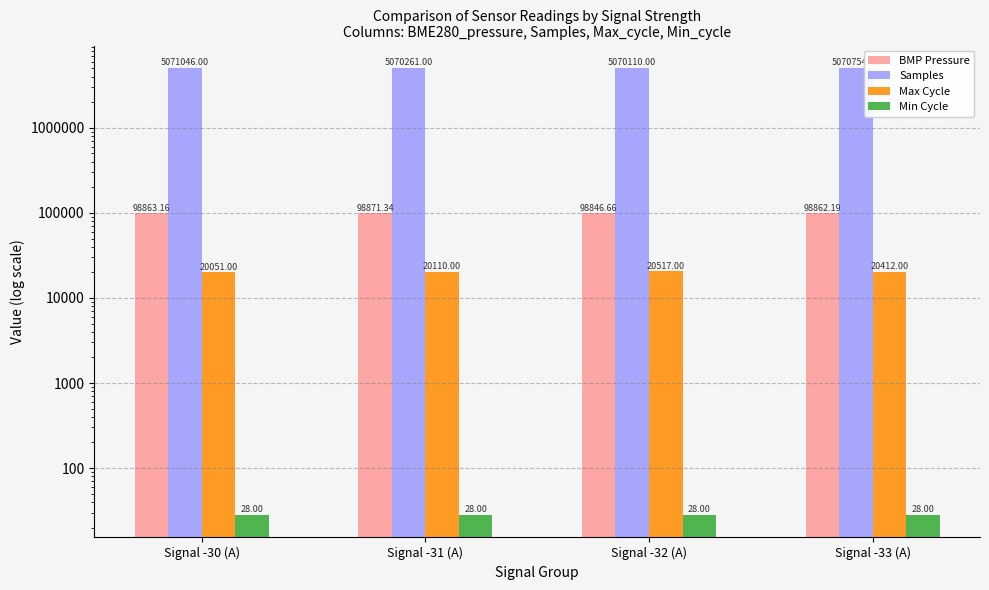

Reading left to right, extract all data points from this chart.

BMP Pressure: Signal -30 (A)=98863.2	Signal -31 (A)=98871.3	Signal -32 (A)=98846.7	Signal -33 (A)=98862.2
Samples: Signal -30 (A)=5071046.0	Signal -31 (A)=5070261.0	Signal -32 (A)=5070110.0	Signal -33 (A)=5070754.0
Max Cycle: Signal -30 (A)=20051.0	Signal -31 (A)=20110.0	Signal -32 (A)=20517.0	Signal -33 (A)=20412.0
Min Cycle: Signal -30 (A)=28.0	Signal -31 (A)=28.0	Signal -32 (A)=28.0	Signal -33 (A)=28.0